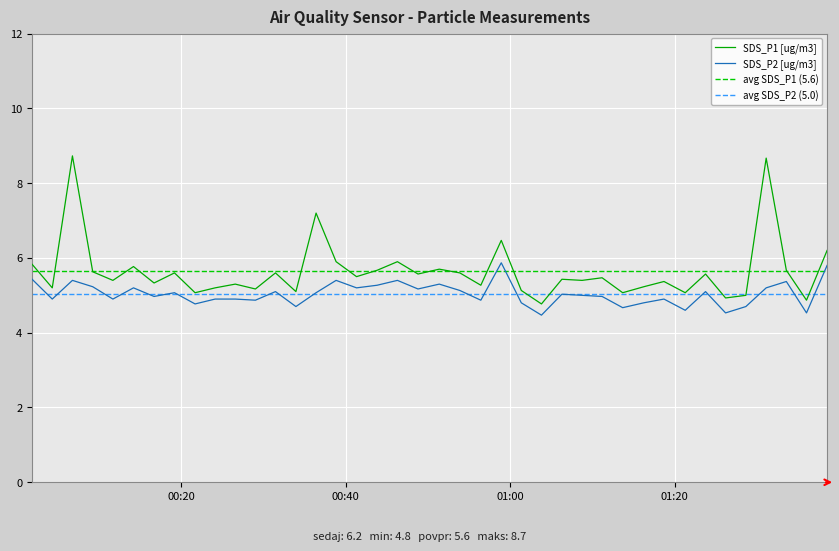

True or false: SDS_P2 [ug/m3] and SDS_P1 [ug/m3] intersect in this chart.

False